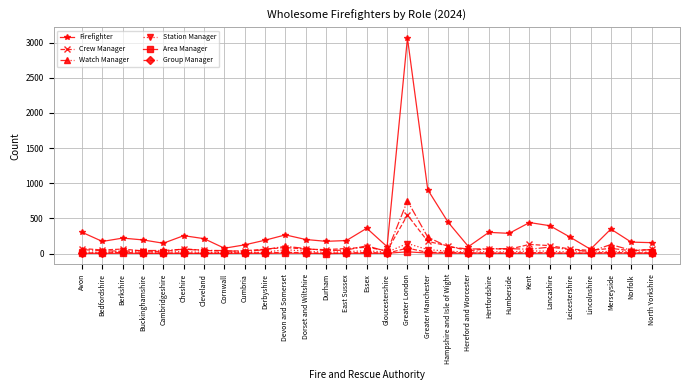

What is the difference between the highest and lowest values at Hertfordshire?

297.5